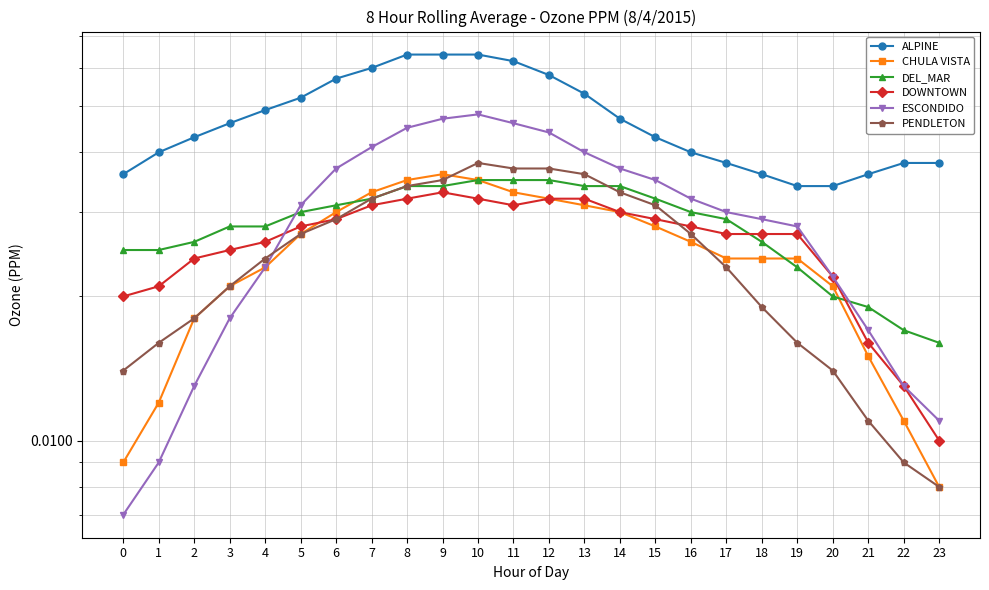

Which series has the widest spread of values?

ESCONDIDO